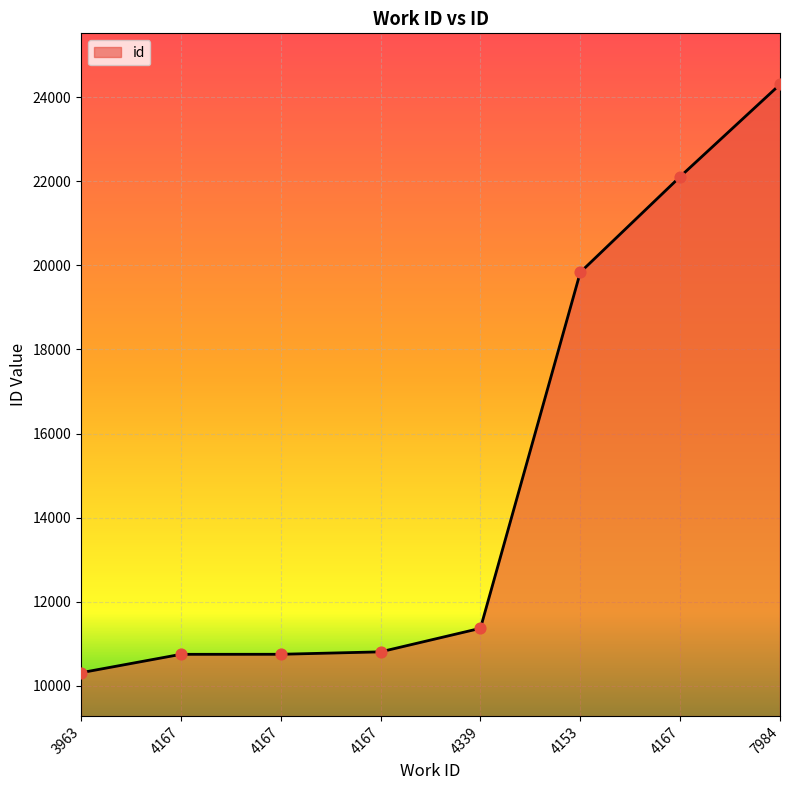

Approximately how many times larger is the value at 4167 compared to 4167?

1.0